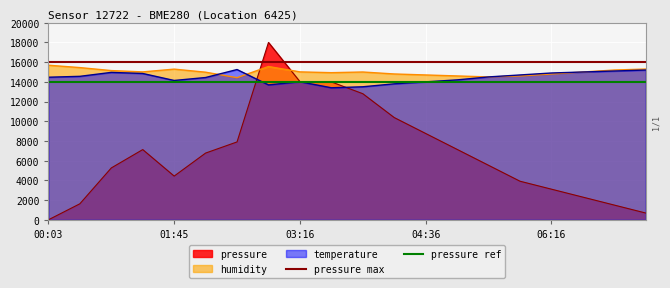

What position from the left is 00:03?

1